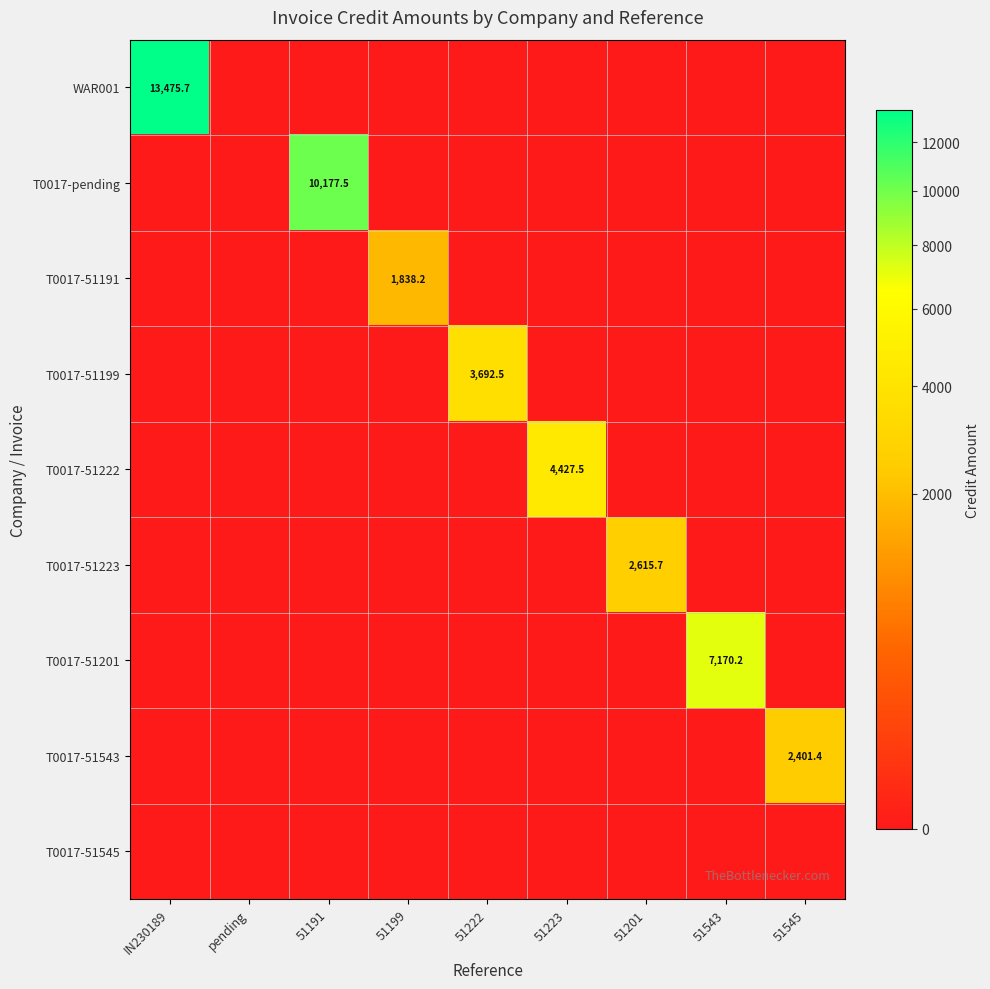

What is the total value across all series at IN230189?

13475.7